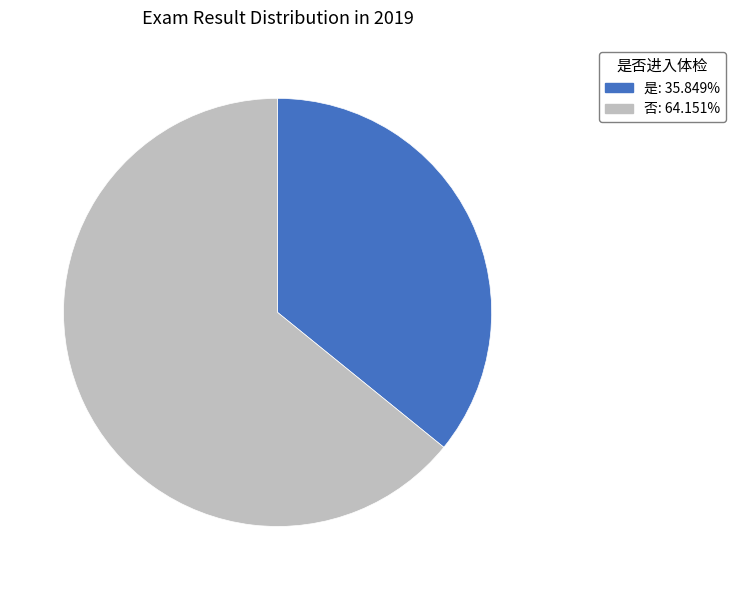

Count the number of slices in the pie.

2